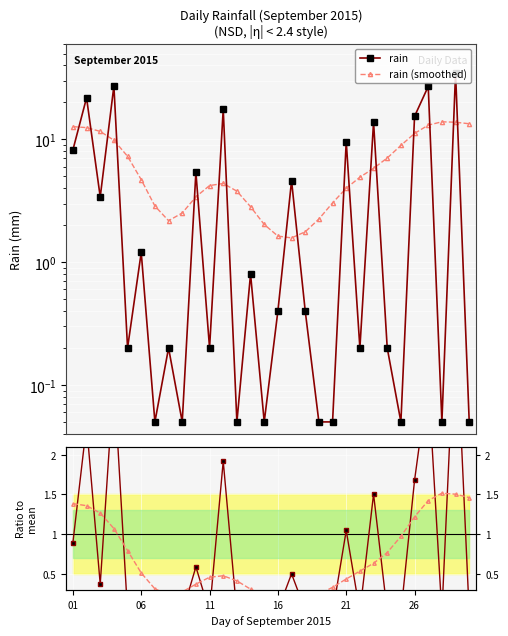

Which category has the highest value in the rain (smoothed) series?

27